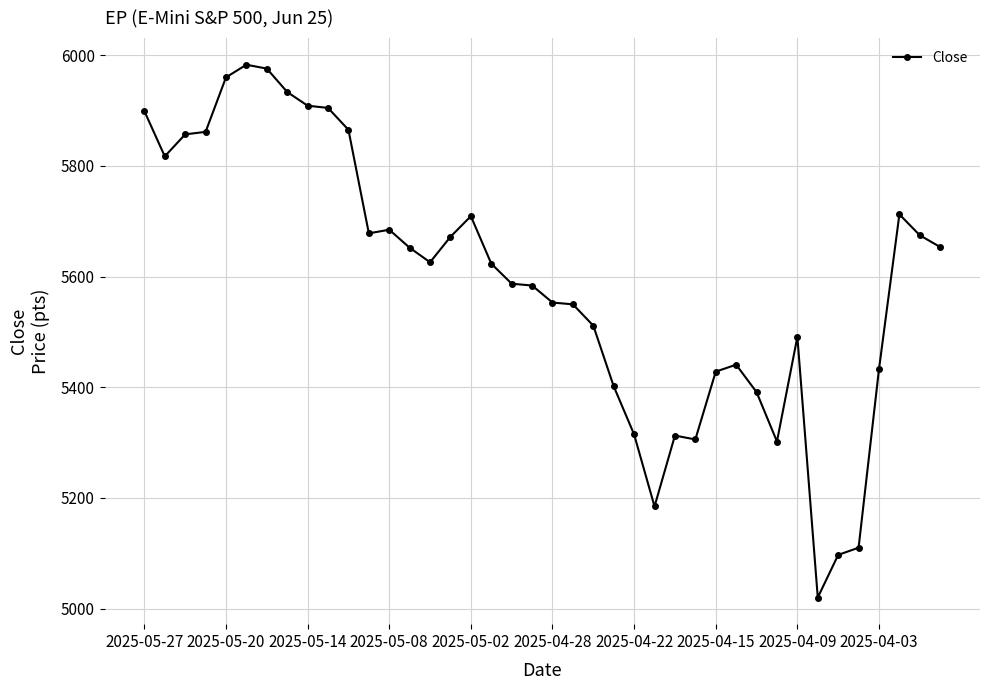

True or false: there are more than 1 points higher than both neighbors.

True